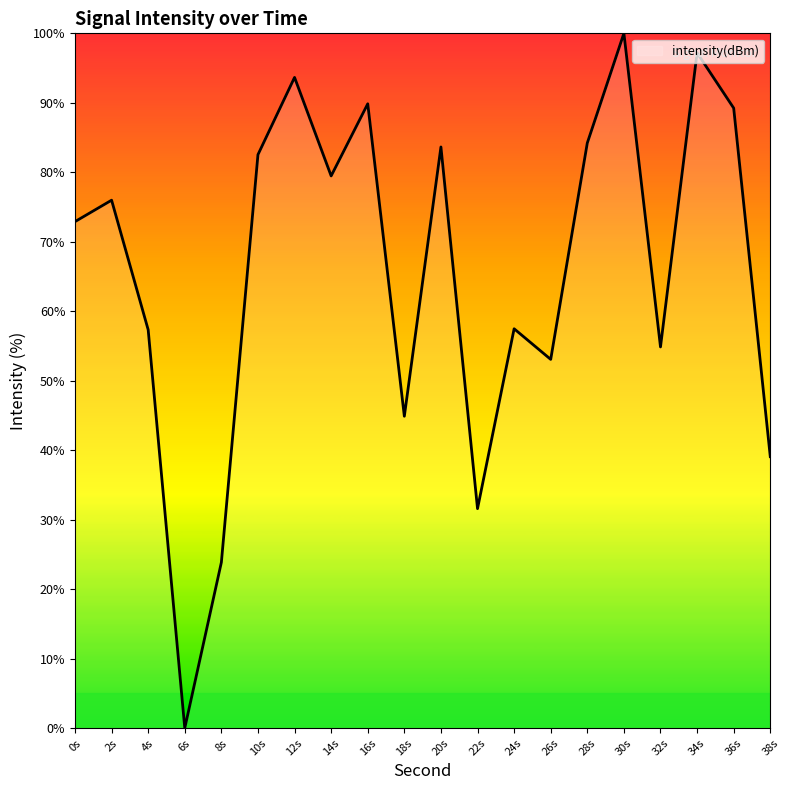

True or false: the data shows 56.5 at 16s.

False